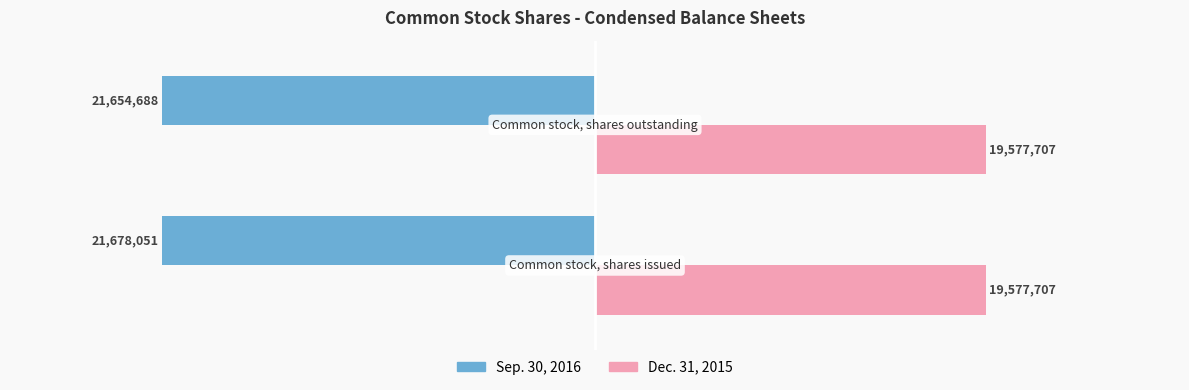

Which series has the widest spread of values?

Sep. 30, 2016